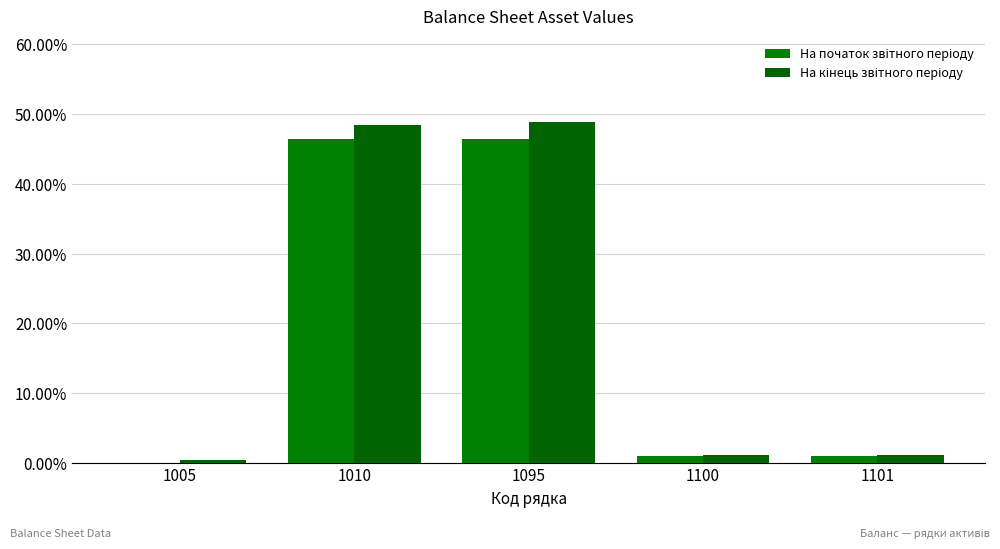

Are the bars horizontal?

No